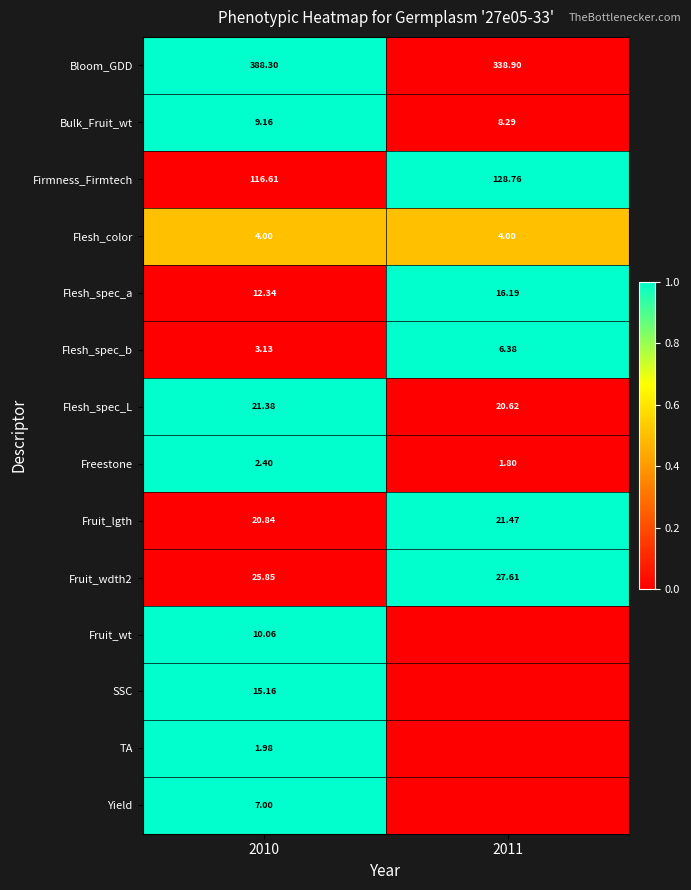

At 2010, list the series in order from smallest to largest.

TA, Freestone, Flesh_spec_b, Flesh_color, Yield, Bulk_Fruit_wt, Fruit_wt, Flesh_spec_a, SSC, Fruit_lgth, Flesh_spec_L, Fruit_wdth2, Firmness_Firmtech, Bloom_GDD